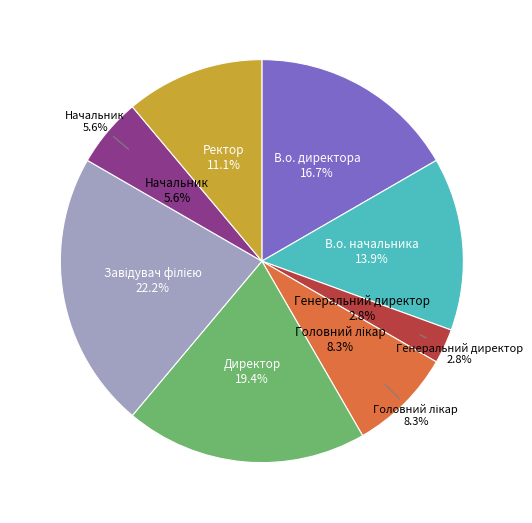

What percentage is NOT represented by Ректор?

88.9%